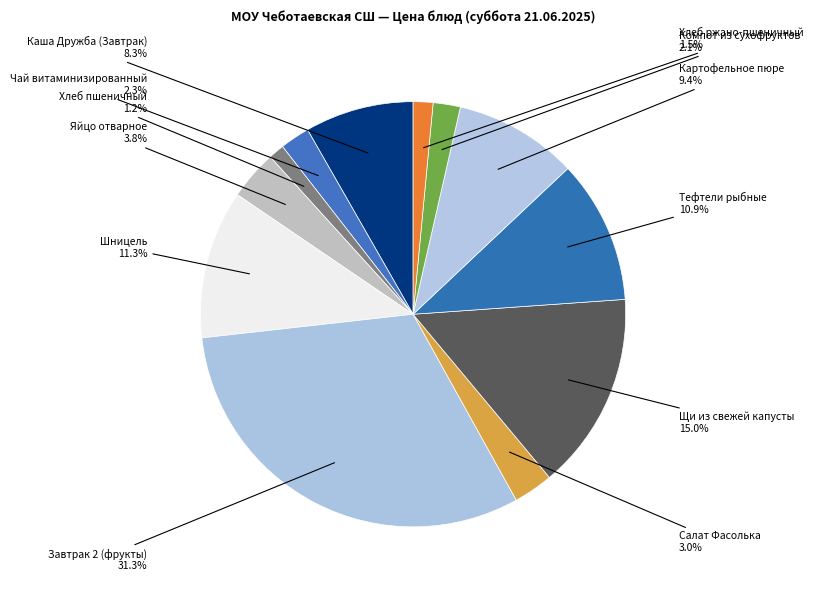

Approximately how many times larger is the value at Салат Фасолька compared to Чай витаминизированный?

1.3